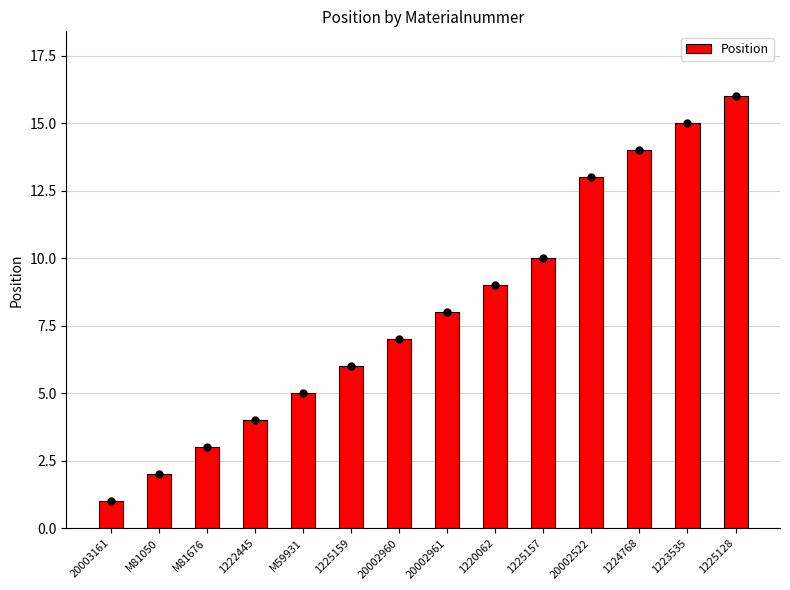

At which category does the chart reach its minimum across all series?

20003161